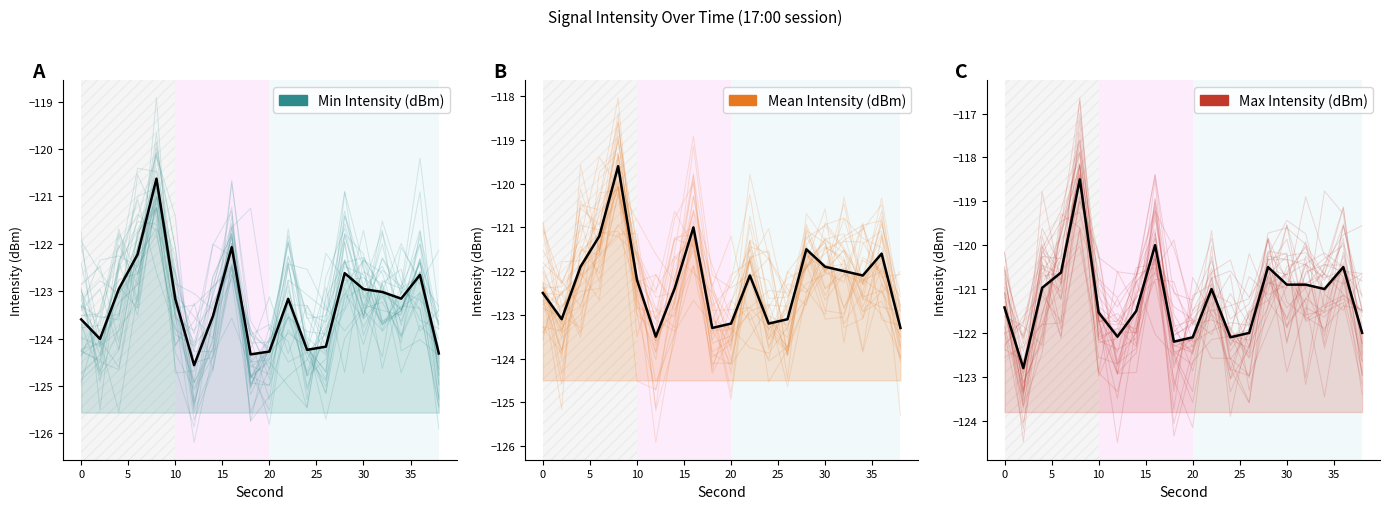

How many interior local valleys does the Mean Intensity (dBm) series have?

5